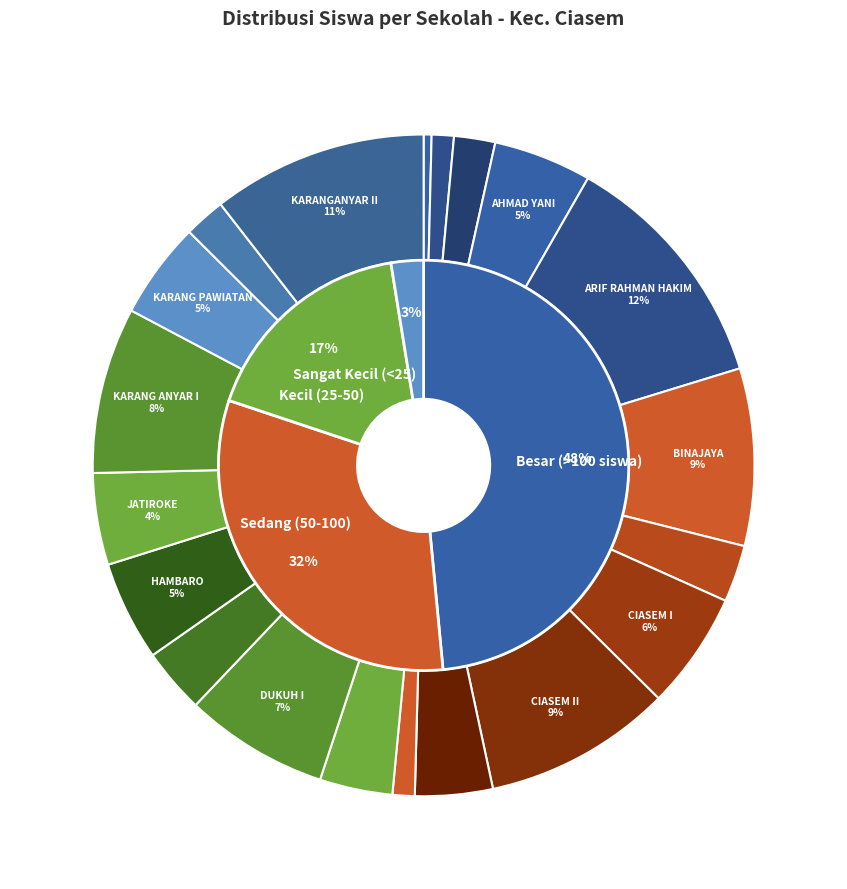

To the nearest percent, what percentage of the pie is SD NEGERI KARANG ANYAR I?

8%